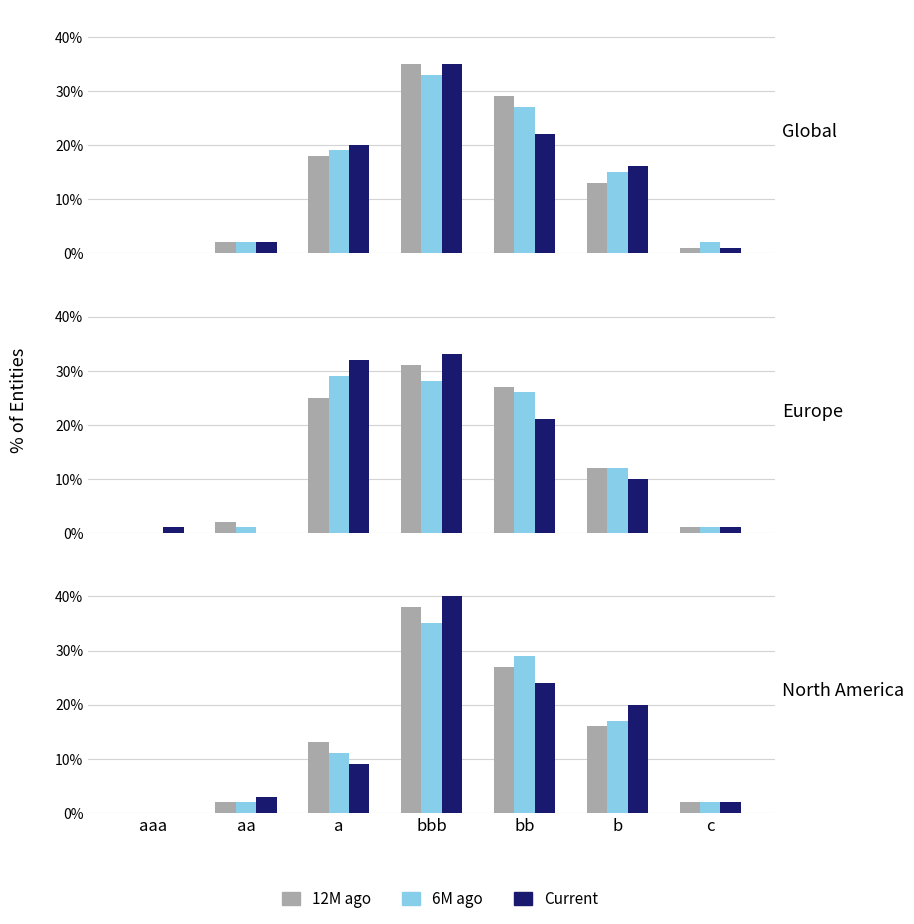

Which category has the lowest value across all series?

aaa